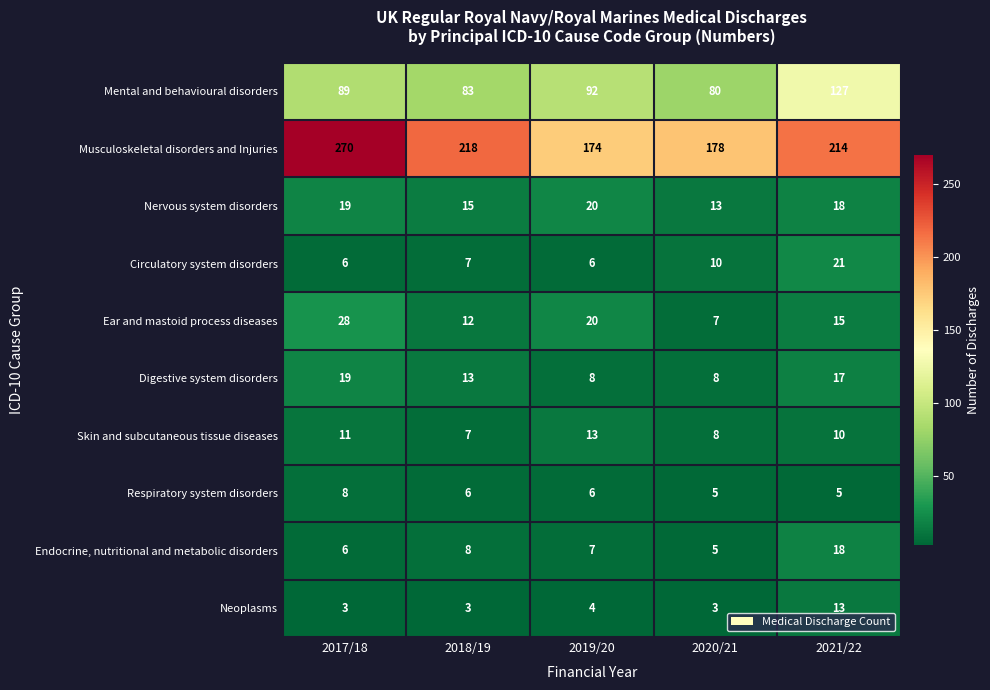

The value of Circulatory system disorders at 2020/21 is 14. True or false?

False